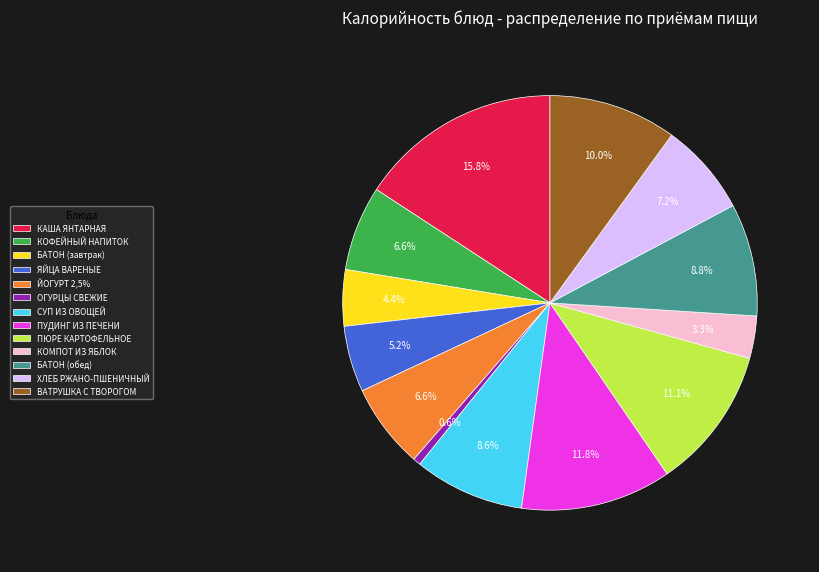

Approximately how many times larger is the value at ХЛЕБ РЖАНО-ПШЕНИЧНЫЙ compared to БАТОН (завтрак)?

1.6